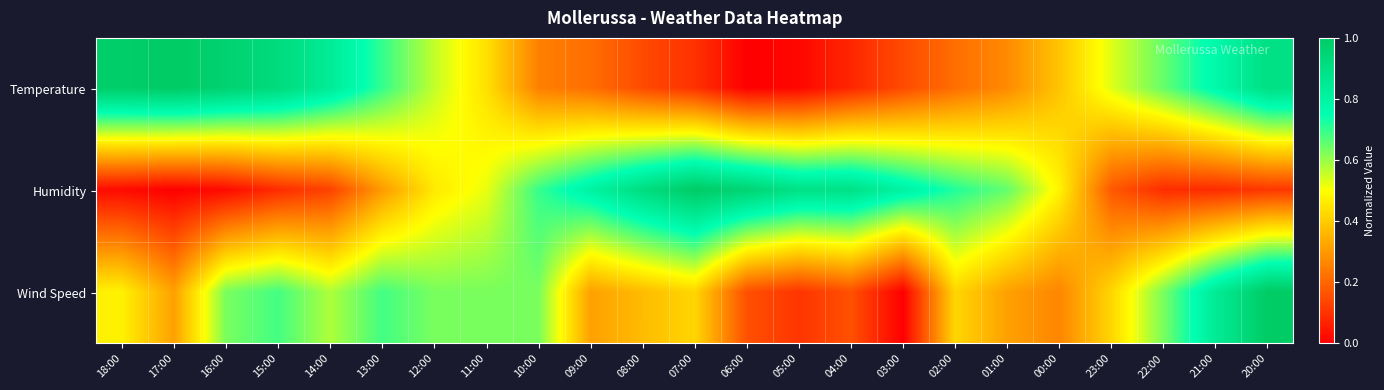

At how many categories does at least one series exceed 0?

23